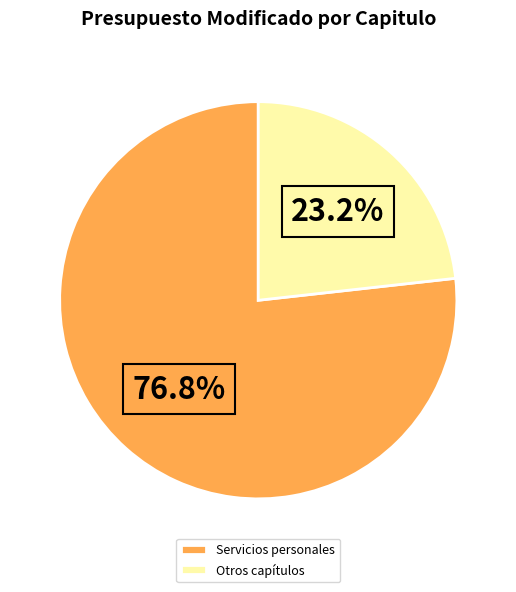

Which slice represents more than half of the pie?

Servicios personales